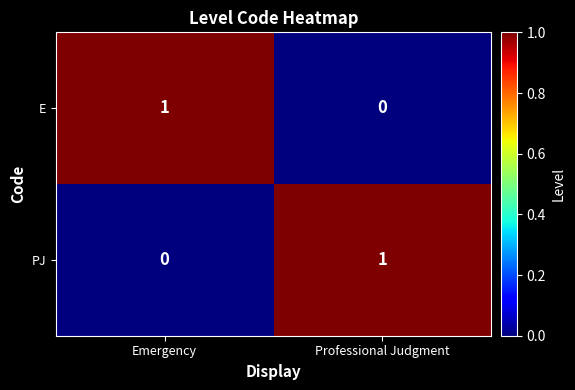

The value of PJ at Emergency is 0. True or false?

True